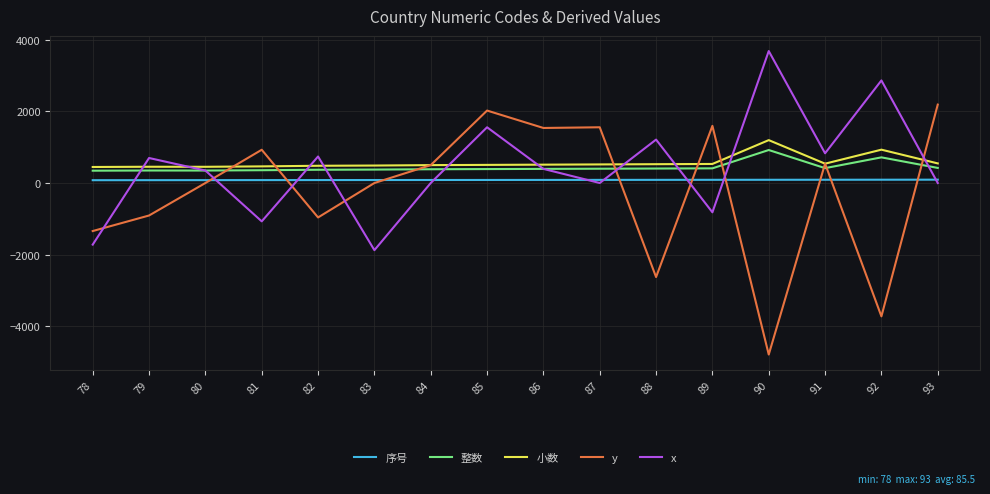

How many lines are shown in the chart?

5